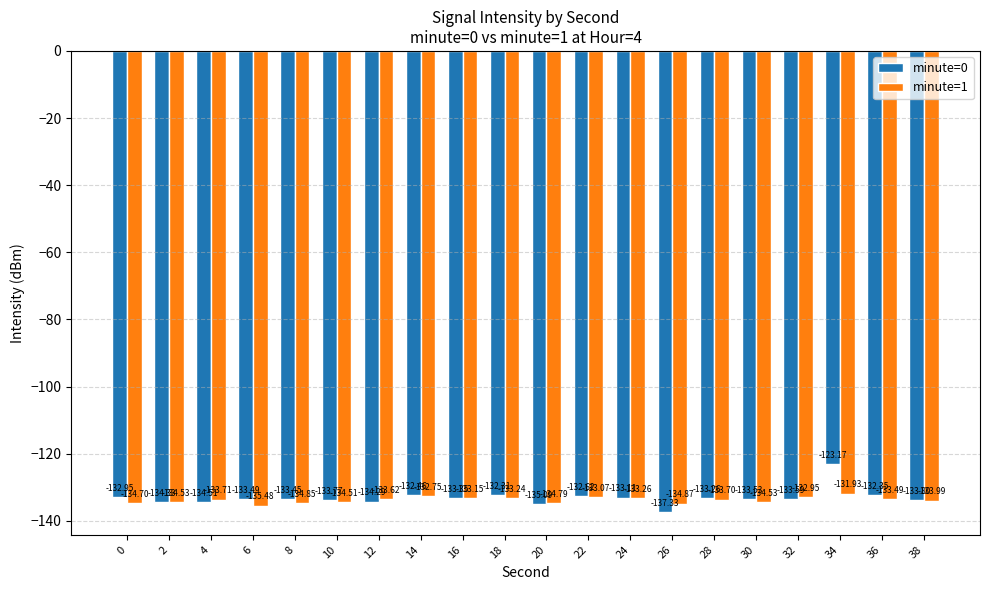

List the labels in order of minute=0 value, largest first.

34, 18, 36, 14, 22, 0, 24, 28, 16, 8, 6, 30, 32, 10, 38, 12, 2, 4, 20, 26